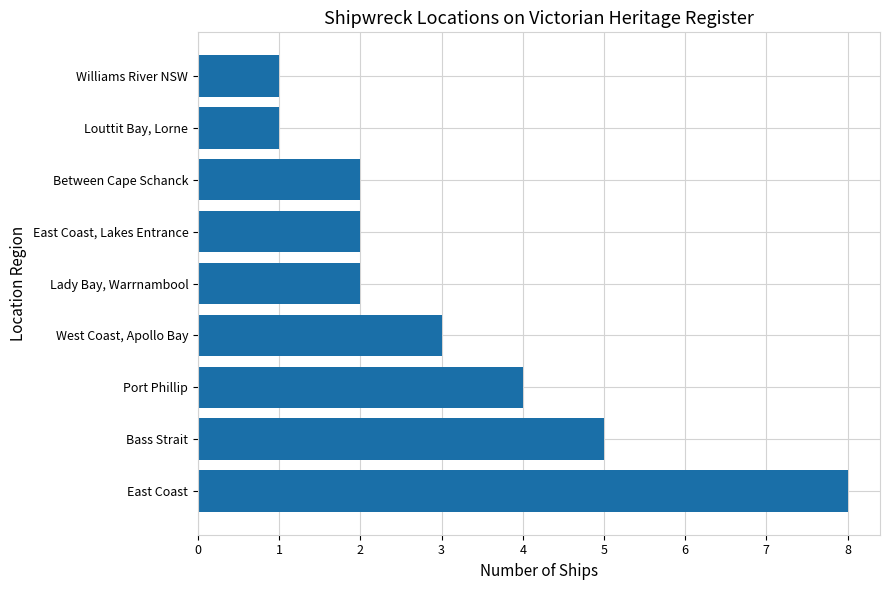

The chart shows a value of 5 at West Coast, Apollo Bay. True or false?

False